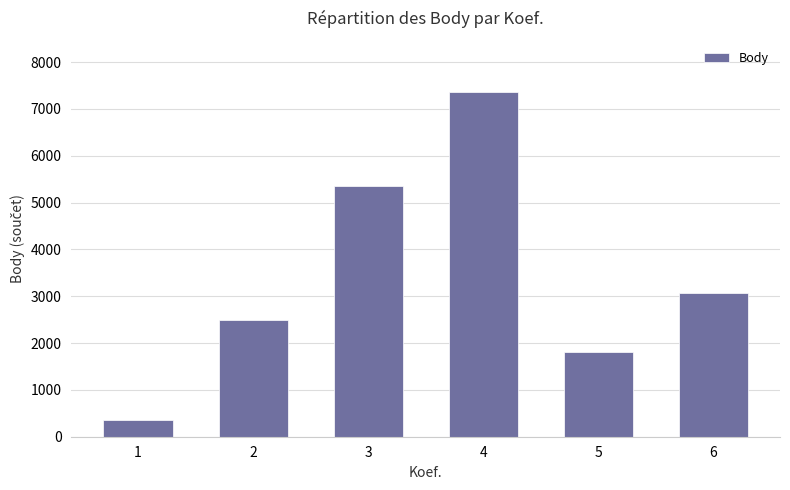

How many series are shown in this chart?

1